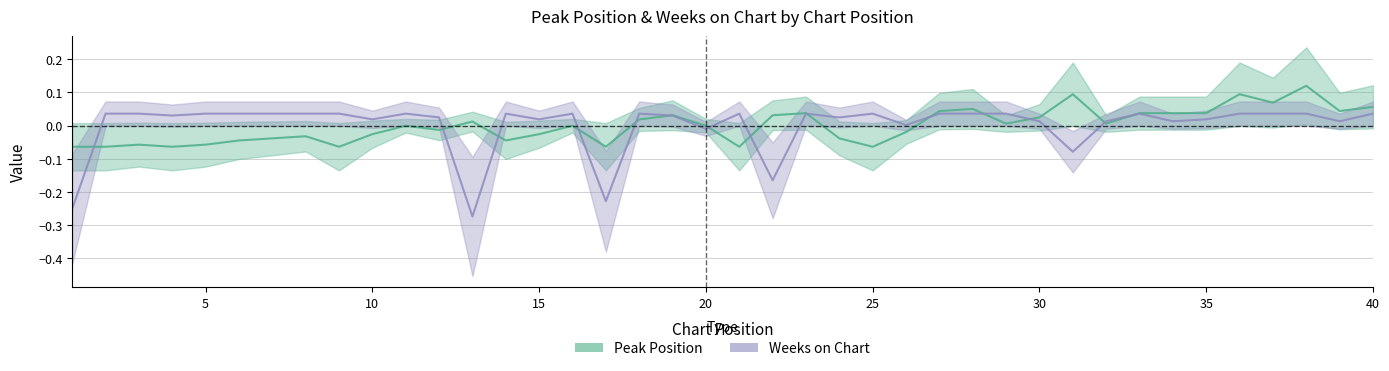

At how many categories does at least one series exceed 0?

37